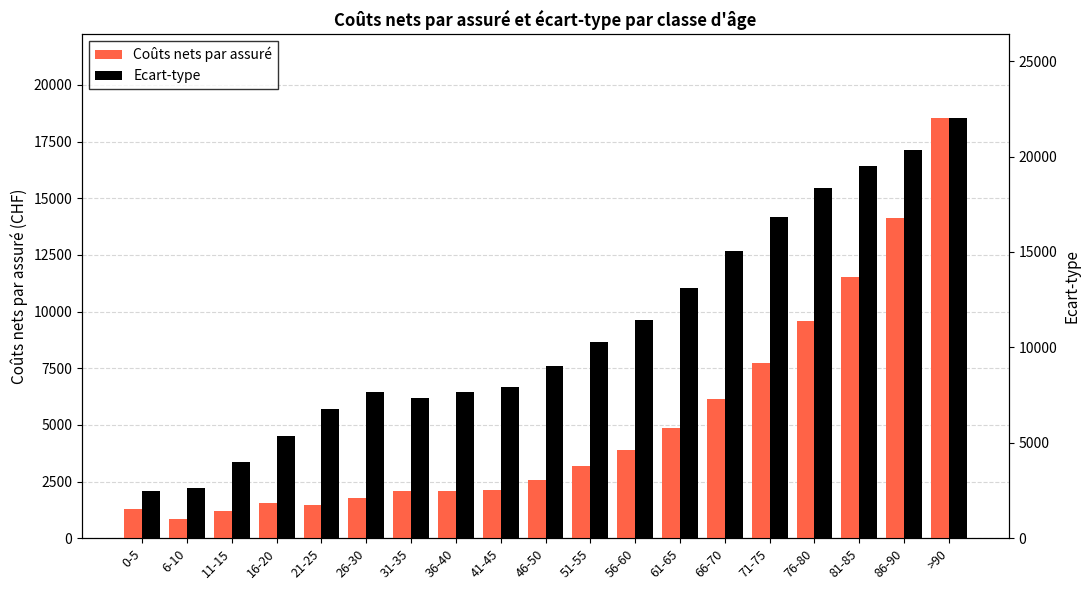

Is it true that Coûts nets par assuré equals 7028.1 at 61-65?

False